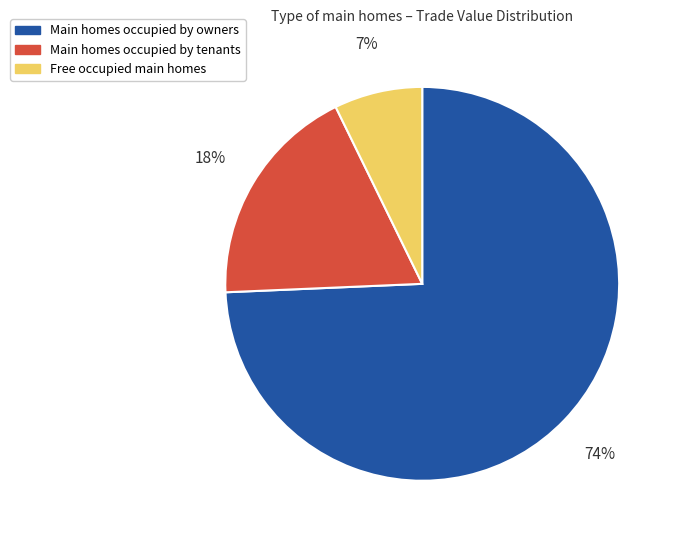

Does any single category account for the majority?

Yes